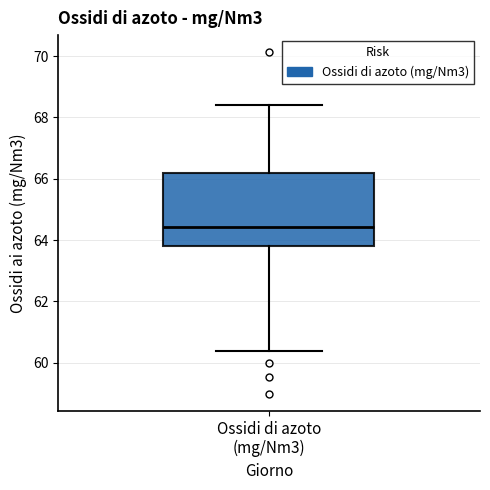

Read this box plot against the y-axis: the position of the median line, the range covered by the box, and the ends of both whiskers. The values are not printed on the chart, so give them approximately, as read against the axis.

median 64.4, box 63.8 to 66.2, whiskers 60.4 to 68.4